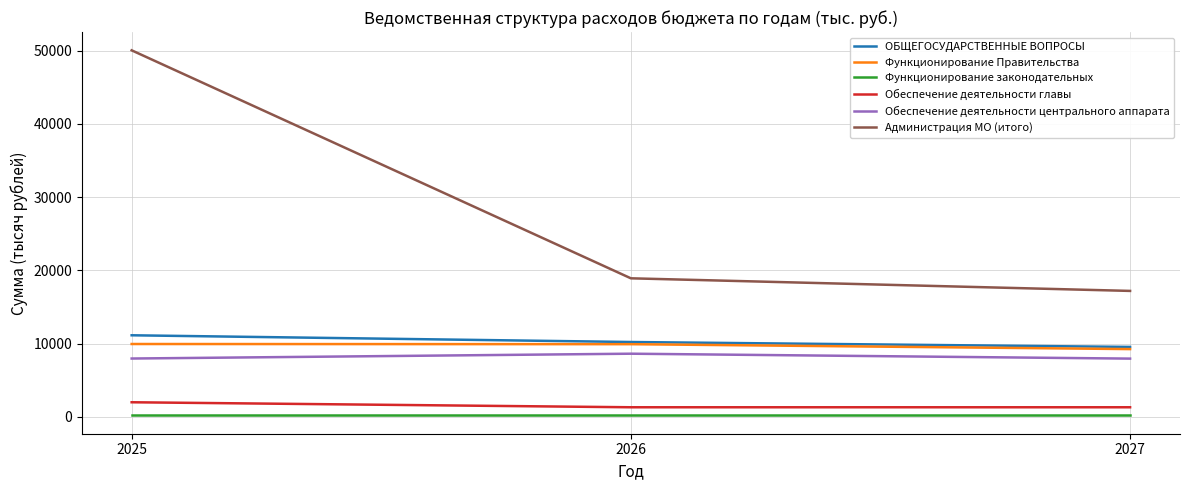

Between 2026 and 2027, which series saw the biggest shift?

Администрация МО (итого)